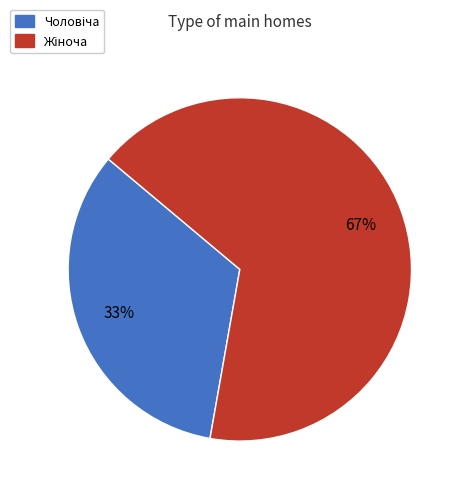

To the nearest percent, what is the average slice percentage?

50%